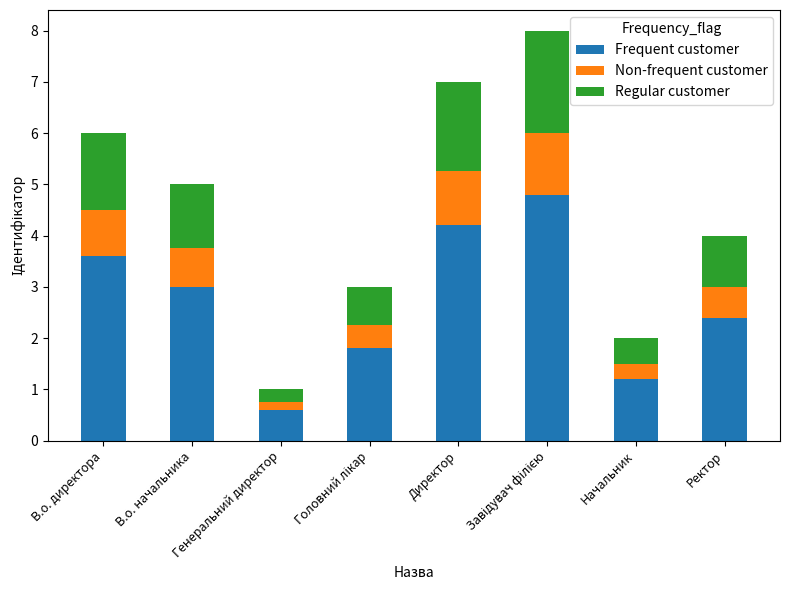

What is the sum of the Frequent customer values at Генеральний директор and Директор?

4.8